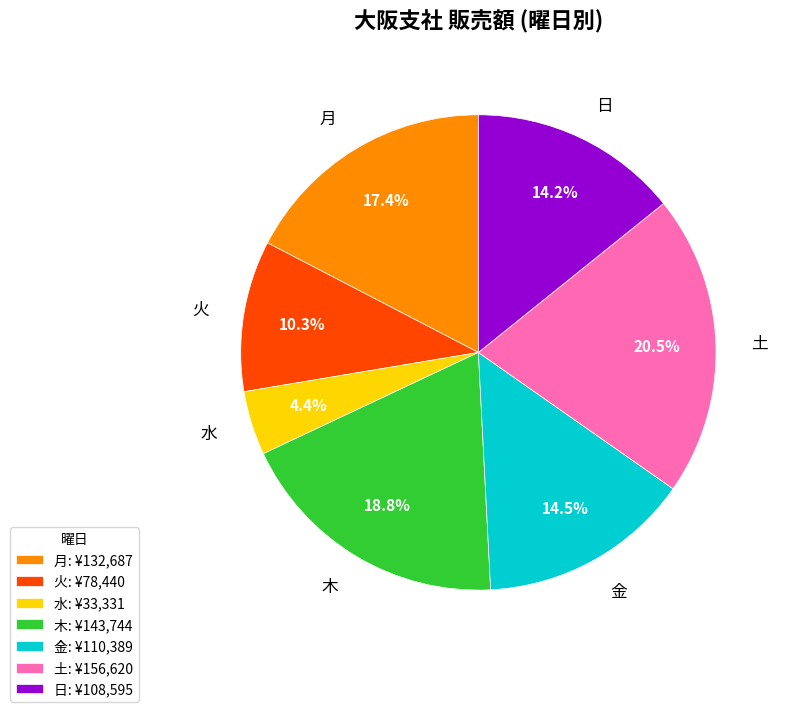

Combined, do 土 and 水 account for over 50%?

No